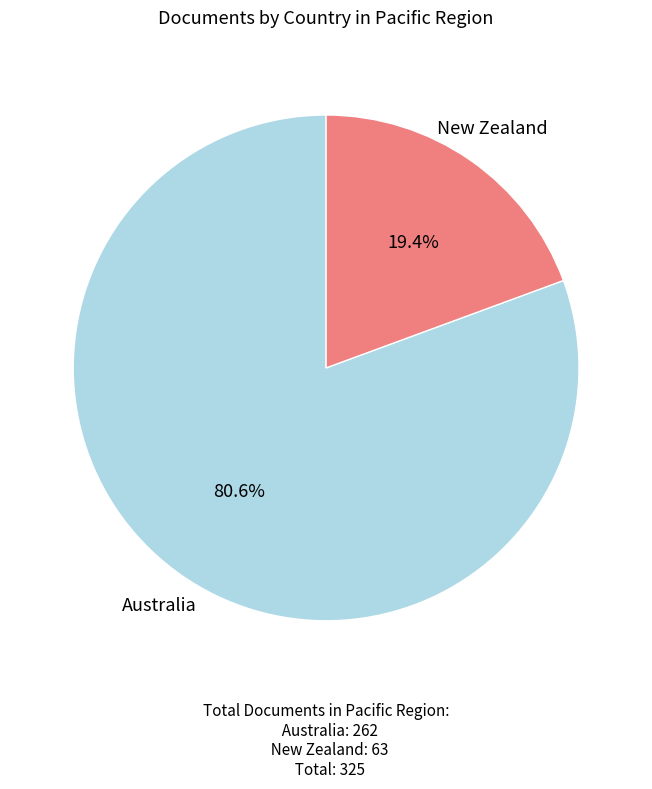

How many slices are in this pie chart?

2